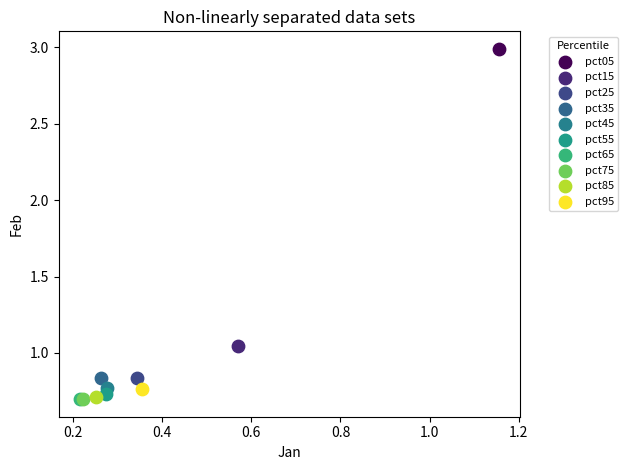

What are all the series names shown in the legend?

pct05, pct15, pct25, pct35, pct45, pct55, pct65, pct75, pct85, pct95